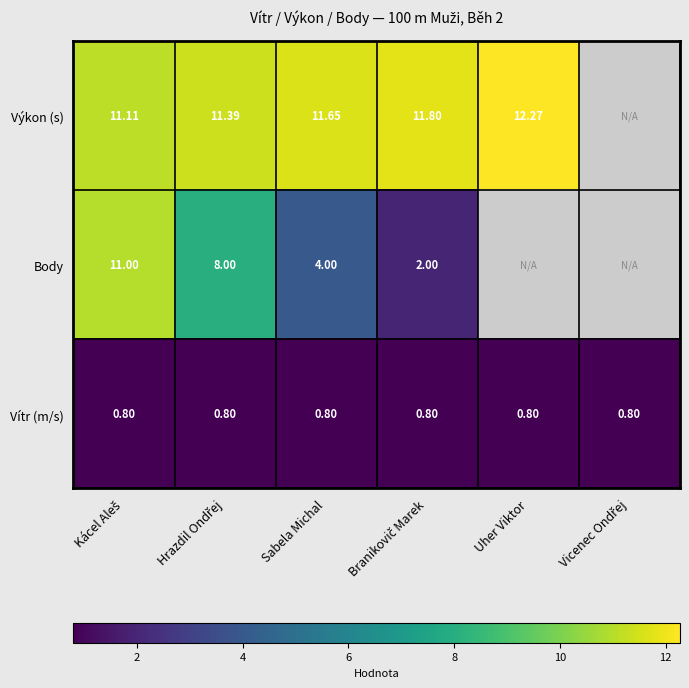

What is the maximum value shown in the chart?

12.3